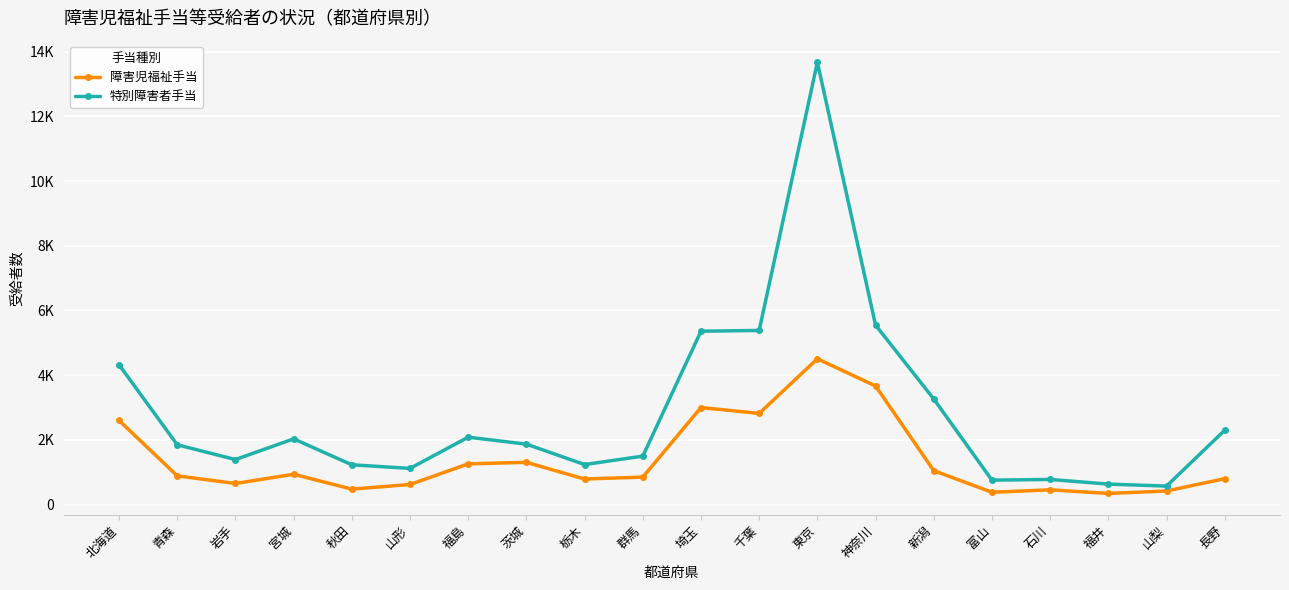

Reading left to right, transcribe all the data shown in this chart.

障害児福祉手当: 2600	889	653	938	478	622	1259	1307	791	850	3000	2818	4506	3666	1049	382	457	345	421	802
特別障害者手当: 4322	1849	1393	2032	1231	1119	2084	1868	1238	1498	5359	5382	13671	5547	3264	756	778	634	572	2298